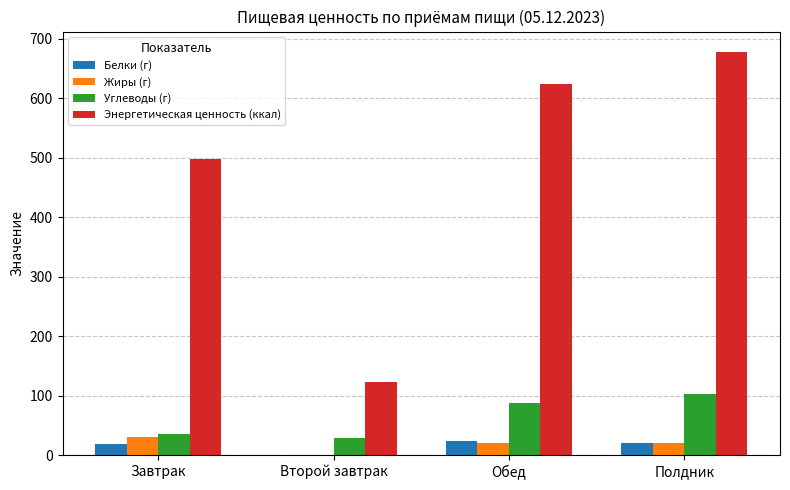

The value of Энергетическая ценность (ккал) at Полдник is 318.0. True or false?

False